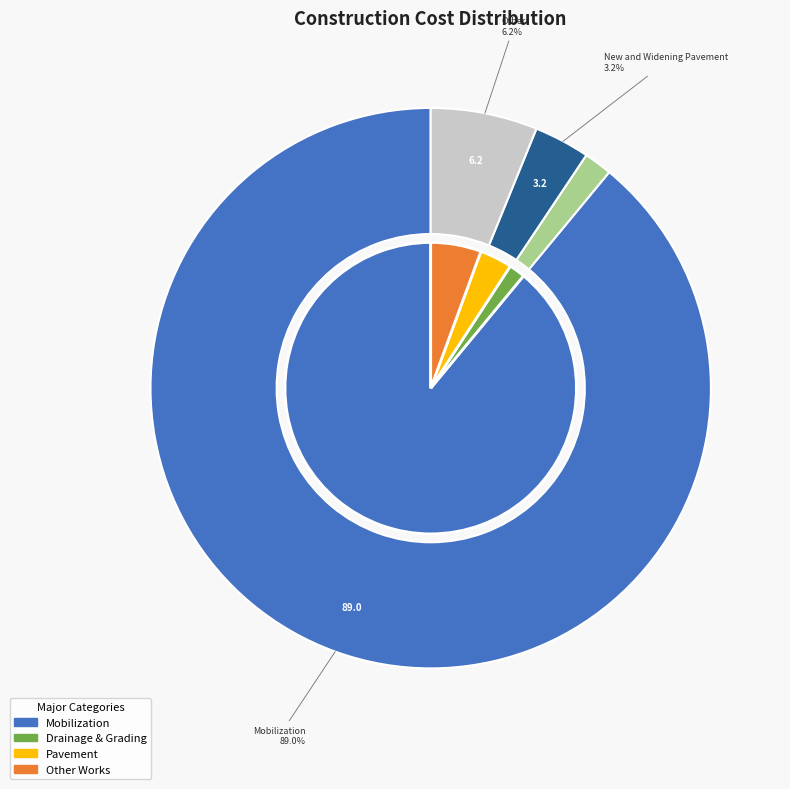

What is the majority slice?

Mobilization